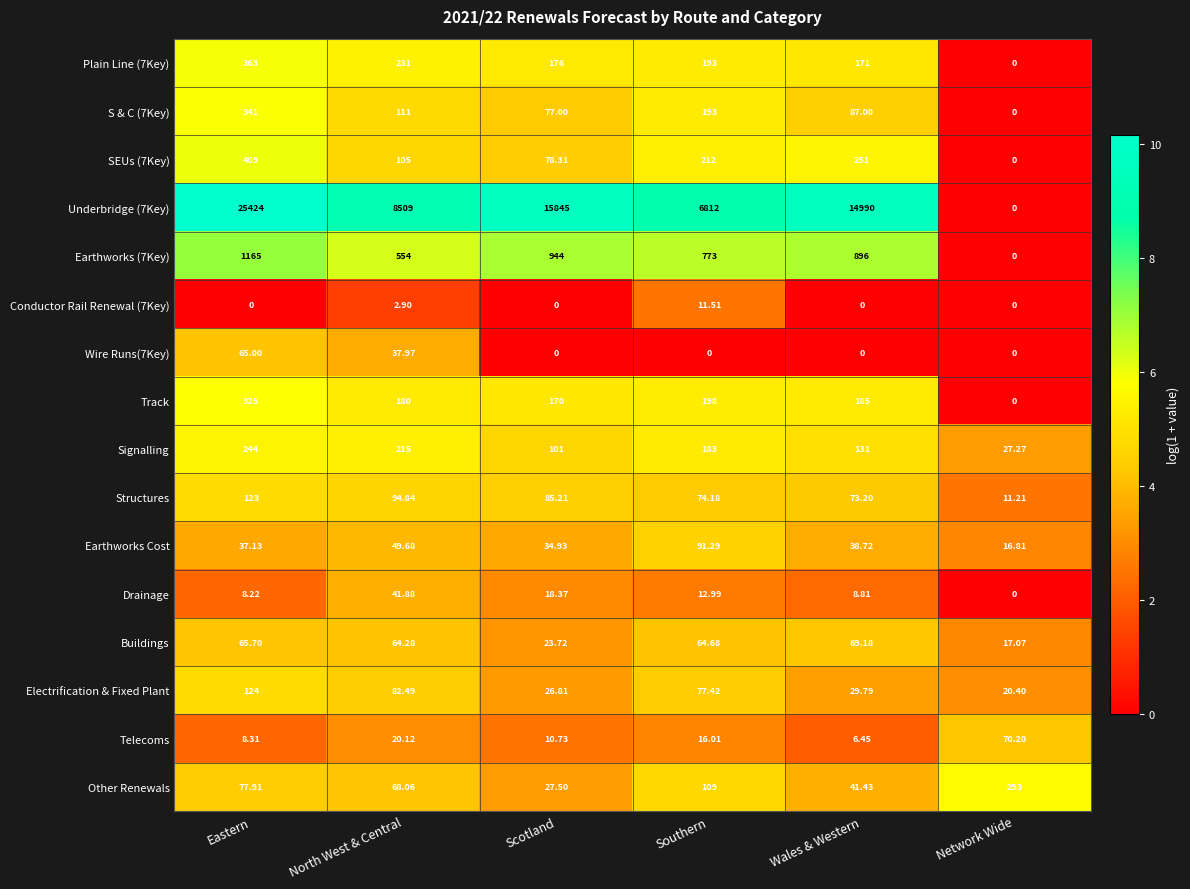

Where does the Buildings series first go above 64?

Eastern